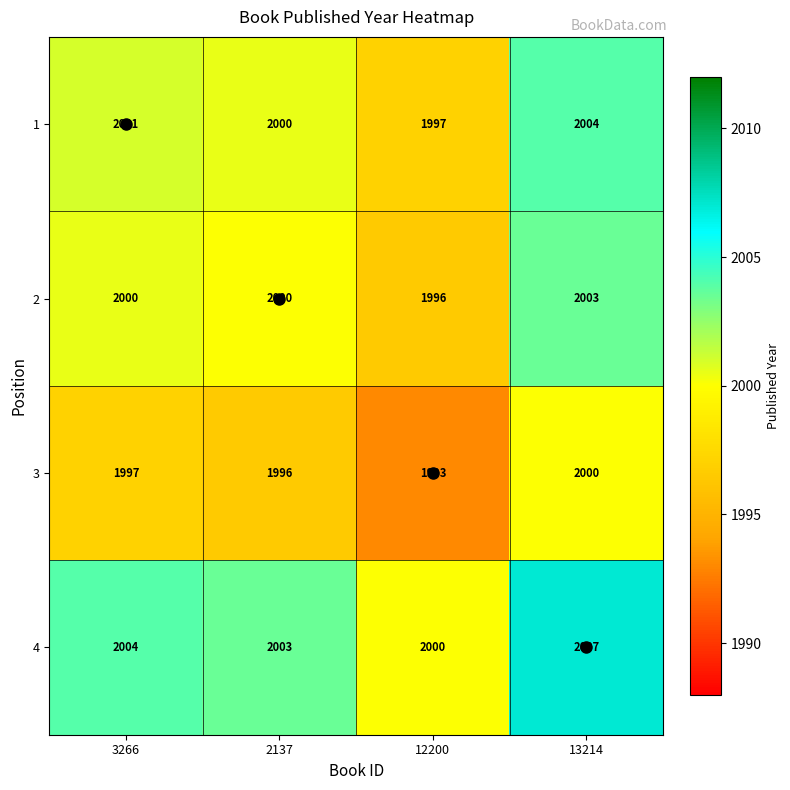

What is the difference between the second highest and minimum values in the 3 series?

4